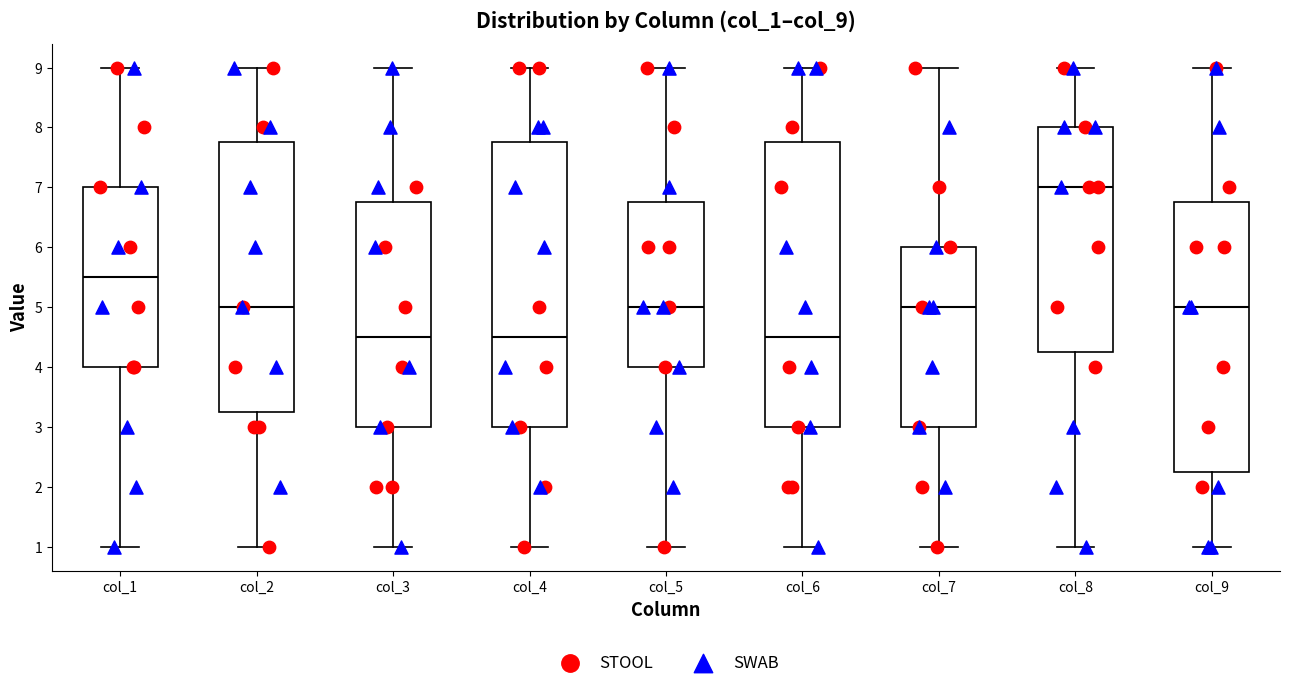

Reading left to right, read every box against the y-axis: the position of its median line, the range the box covers, and the ends of its whiskers. The values are not printed on the chart, so give them approximately, as read against the axis.

col_1: median 5.5, box 4.0 to 7.0, whiskers 1.0 to 9.0
col_2: median 5.0, box 3.3 to 7.8, whiskers 1.0 to 9.0
col_3: median 4.5, box 3.0 to 6.8, whiskers 1.0 to 9.0
col_4: median 4.5, box 3.0 to 7.8, whiskers 1.0 to 9.0
col_5: median 5.0, box 4.0 to 6.8, whiskers 1.0 to 9.0
col_6: median 4.5, box 3.0 to 7.8, whiskers 1.0 to 9.0
col_7: median 5.0, box 3.0 to 6.0, whiskers 1.0 to 9.0
col_8: median 7.0, box 4.3 to 8.0, whiskers 1.0 to 9.0
col_9: median 5.0, box 2.3 to 6.8, whiskers 1.0 to 9.0